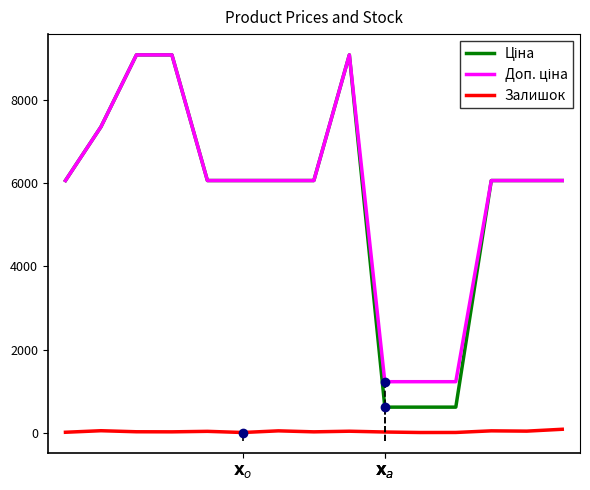

What is the greatest value displayed?

9092.0